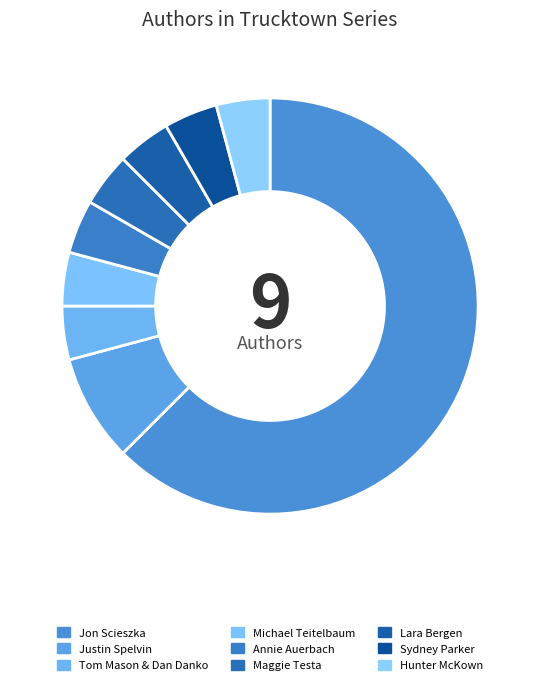

How many segments does this pie chart have?

9